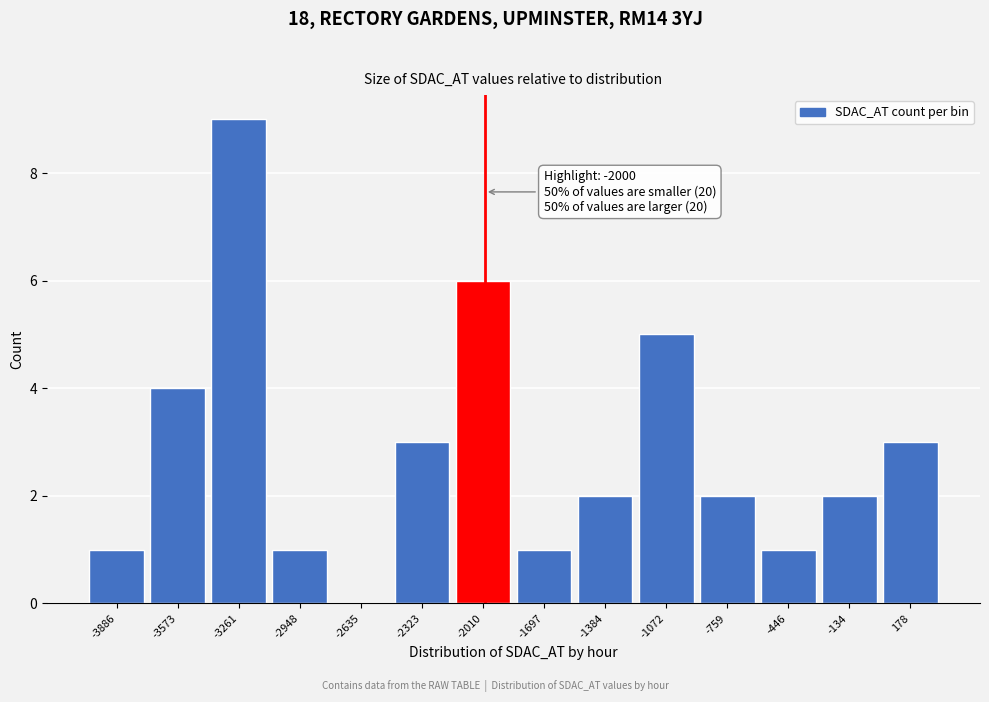

Which range on the x-axis has the tallest bar?

-3400 to -3100